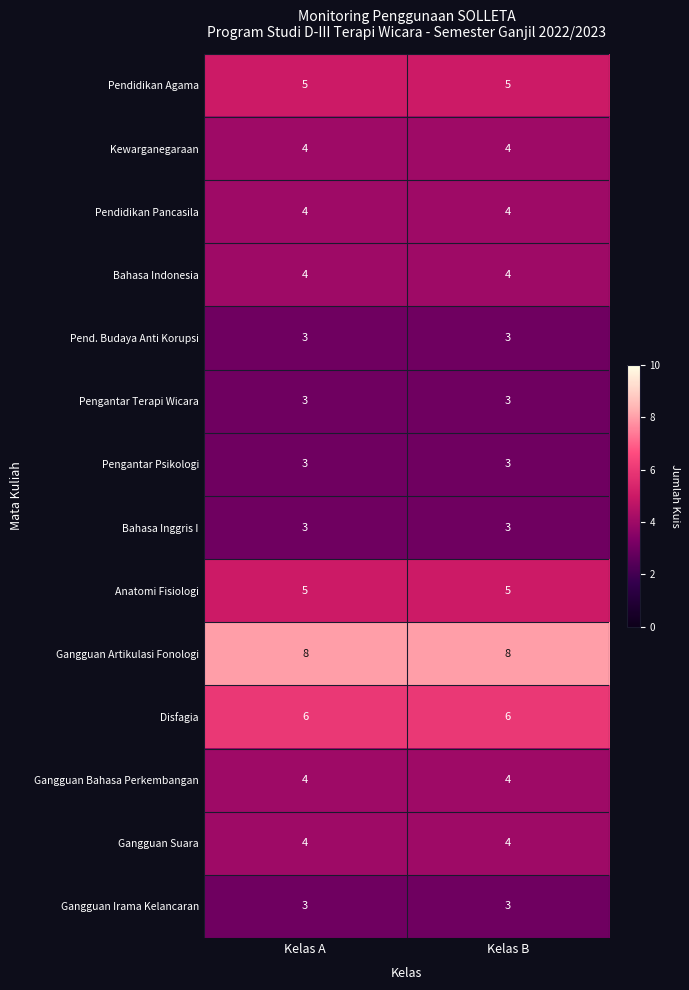

What is the sum of the Gangguan Bahasa Perkembangan values at Kelas A and Kelas B?

8